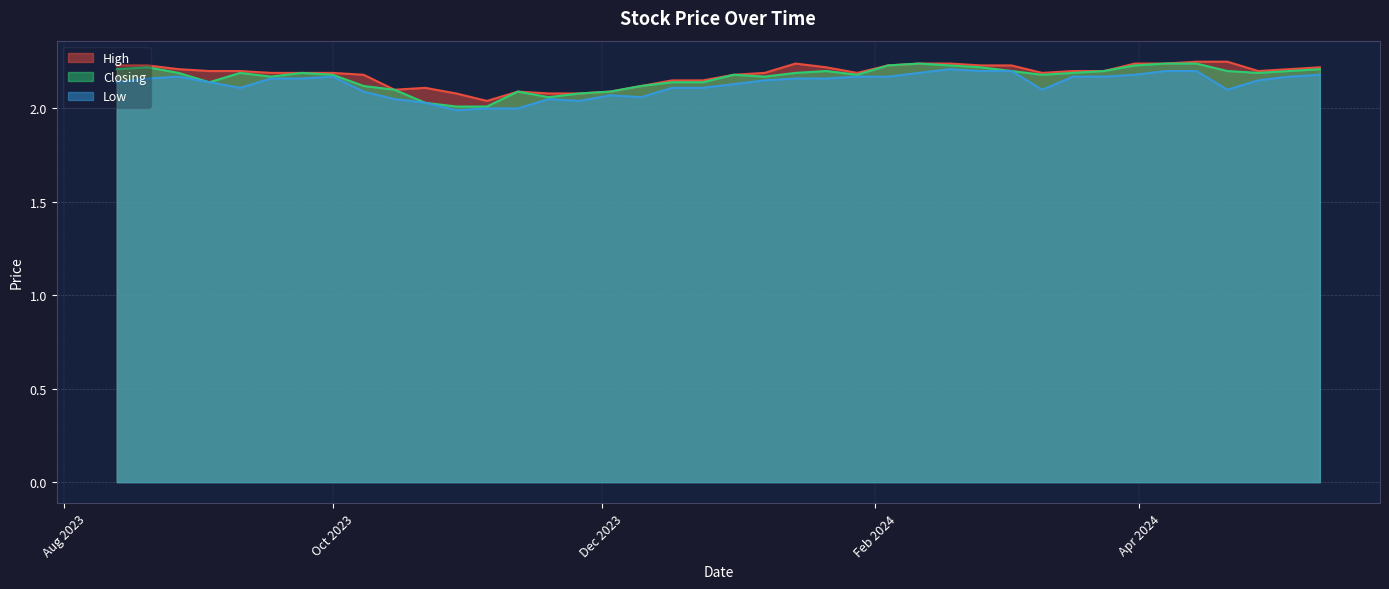

What is the sum of the Closing values at 24/12/2023 and 11/02/2024?

4.4